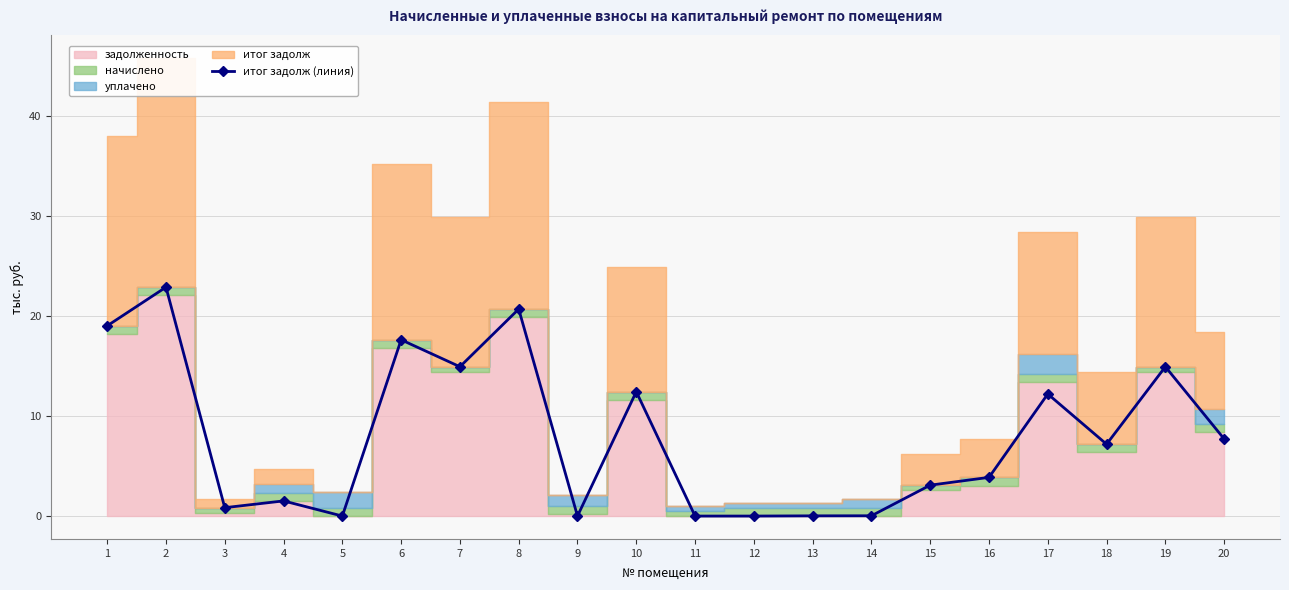

What is the difference between the second highest and second lowest values?

20.7